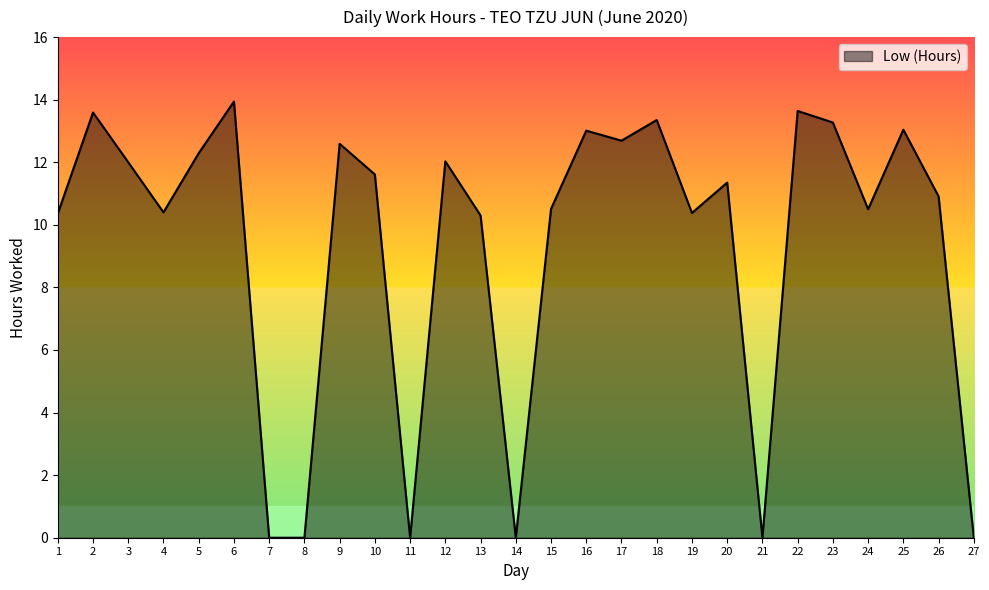

What is the difference between the maximum and minimum values?

13.9